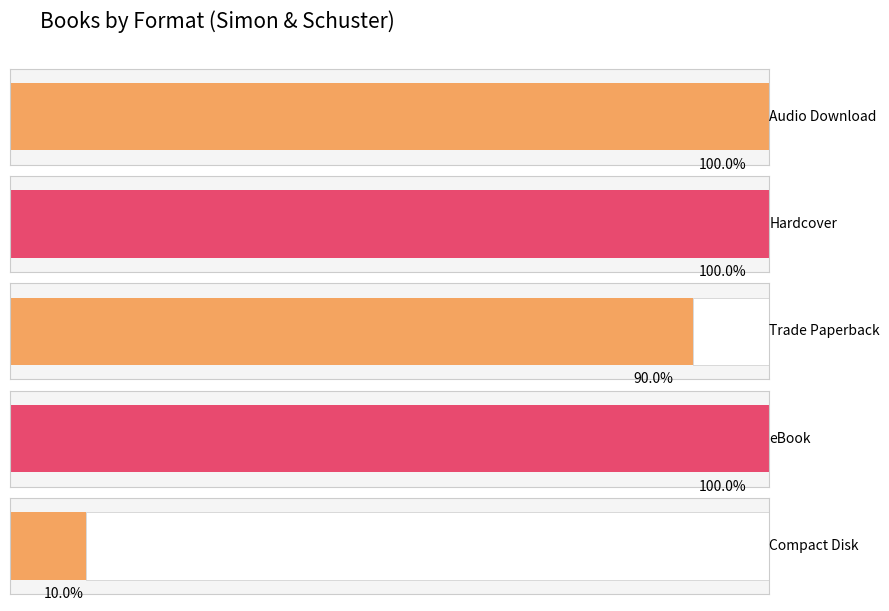

What is the label of the 4th bar from the right?

Hardcover